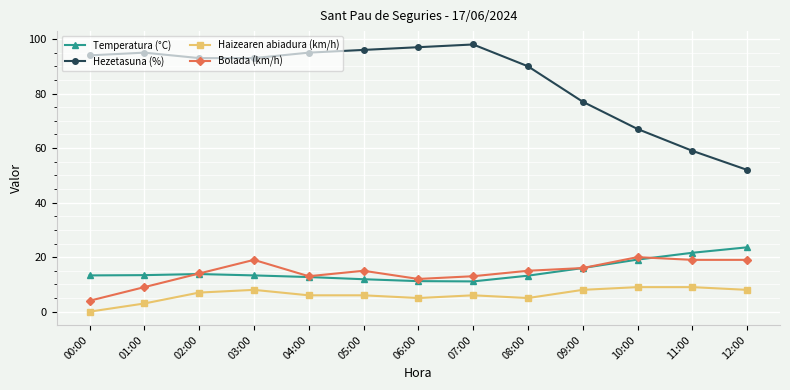

True or false: Hezetasuna (%) and Temperatura (°C) cross at least once.

False